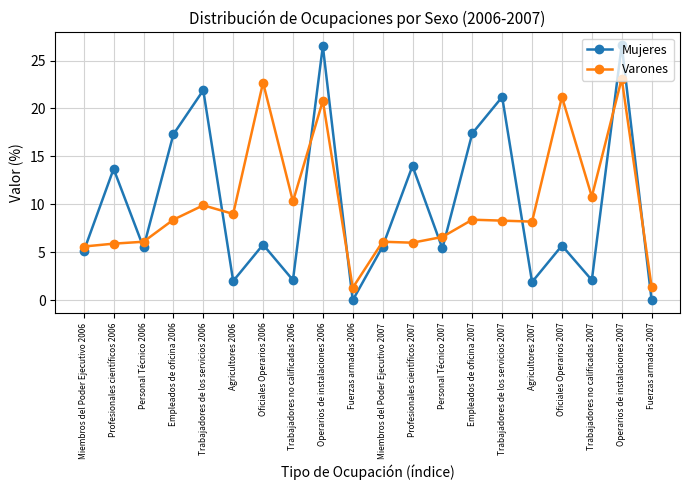

What is the average value of the Varones series?

10.0